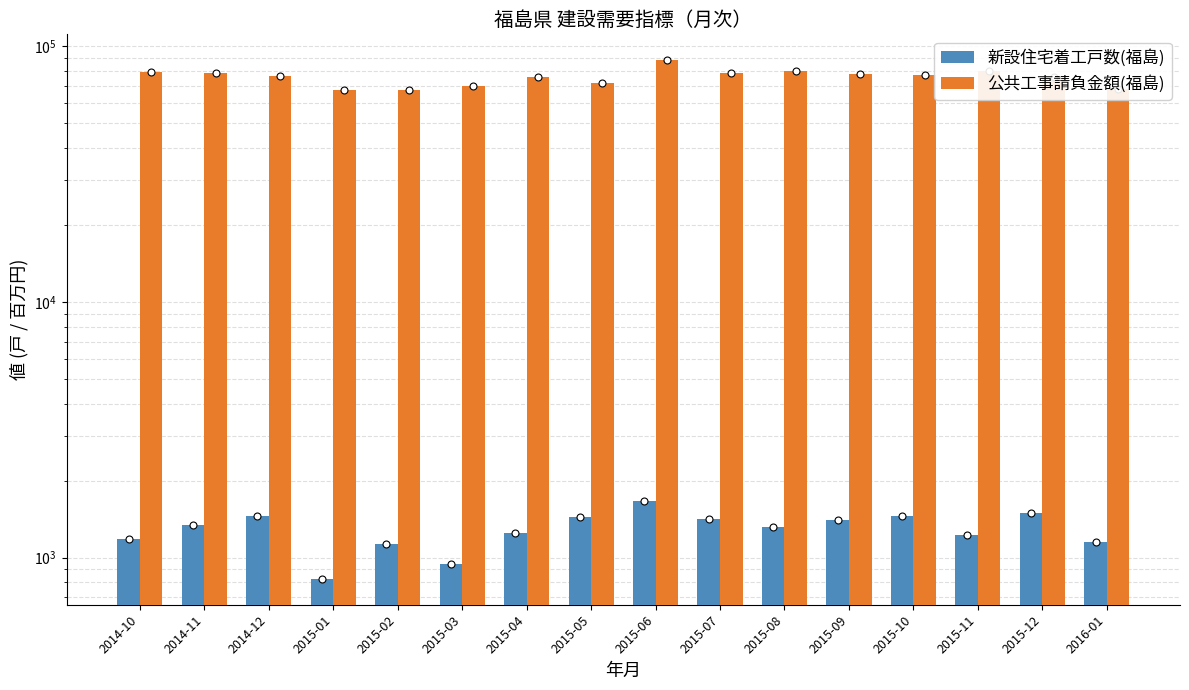

What is the sum of the 公共工事請負金額(福島) values at 2015-12 and 2015-10?

152605